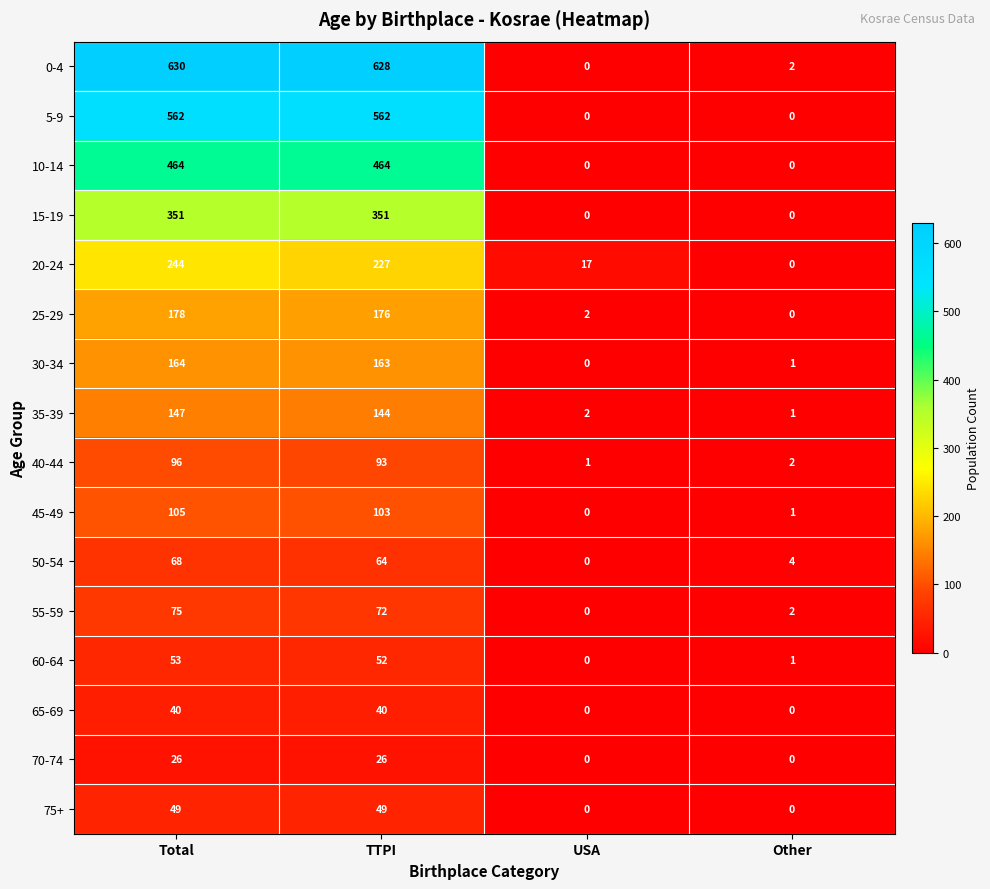

Which series has the largest total across all categories?

0-4